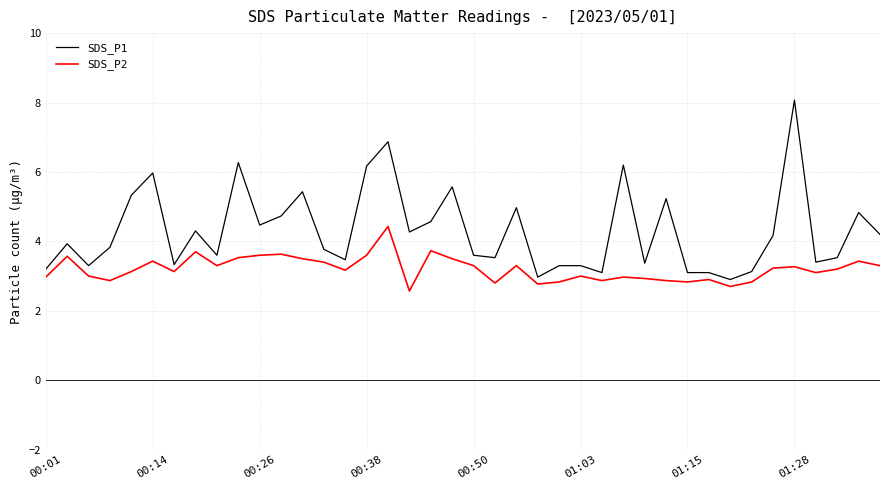

Which series has the largest total across all categories?

SDS_P1